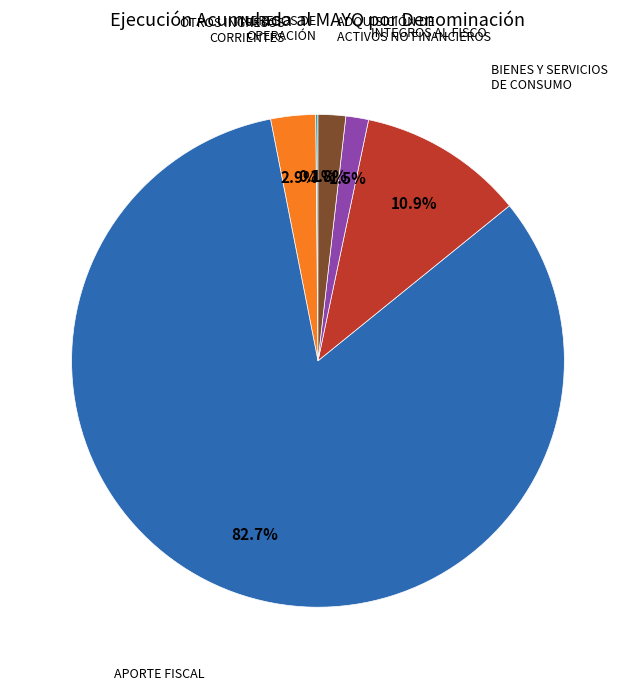

Is there any slice that represents more than half of the pie?

Yes